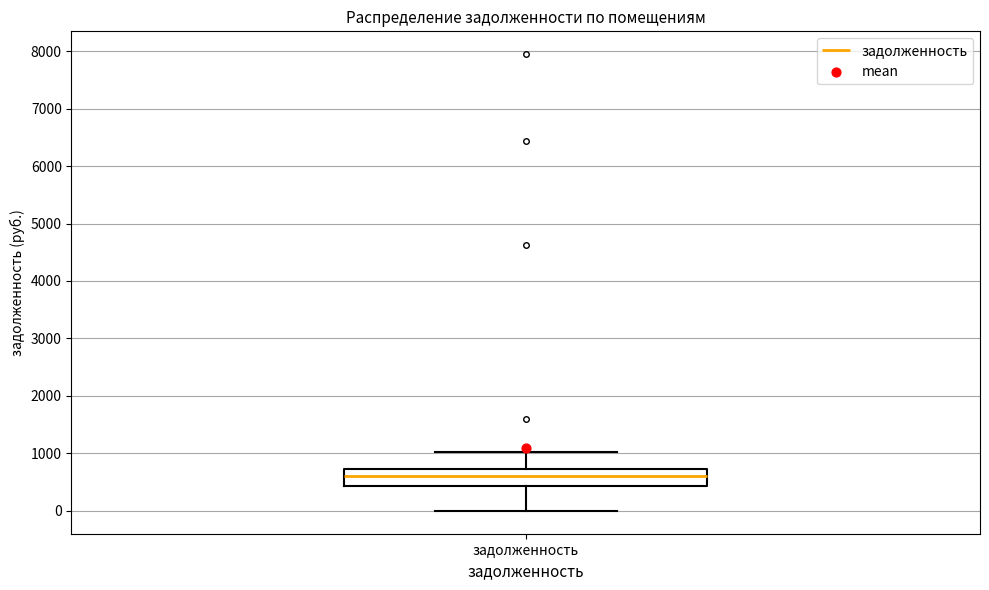

Read this box plot against the y-axis: the position of the median line, the range covered by the box, and the ends of both whiskers. The values are not printed on the chart, so give them approximately, as read against the axis.

median 600, box 400 to 700, whiskers 0 to 1000